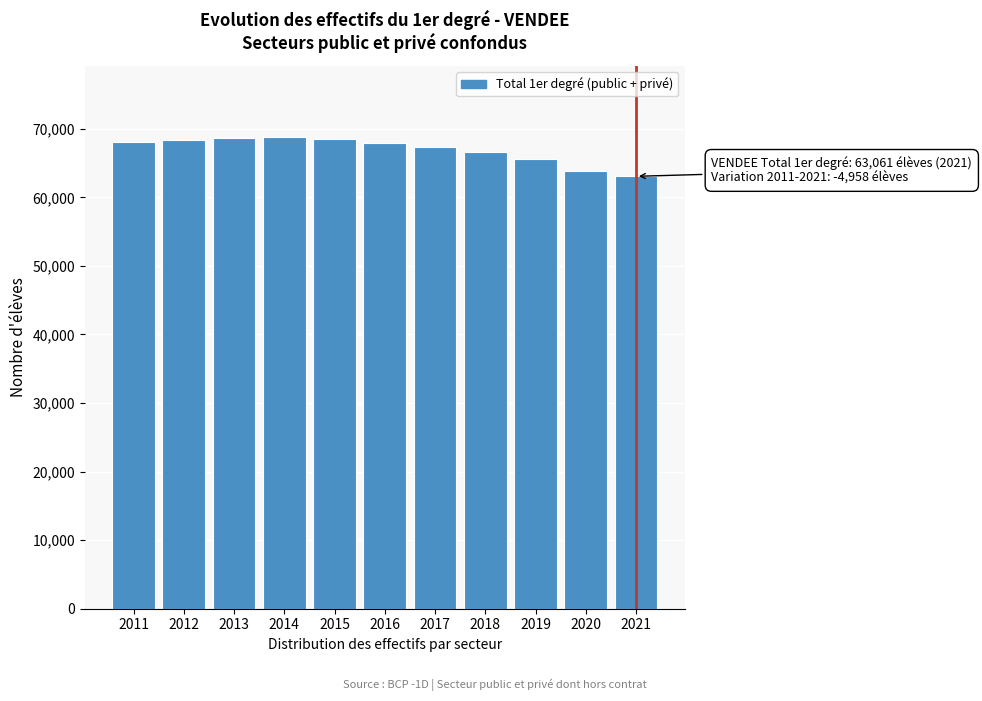

What is the sum of the values at 2014 and 2015?

137378